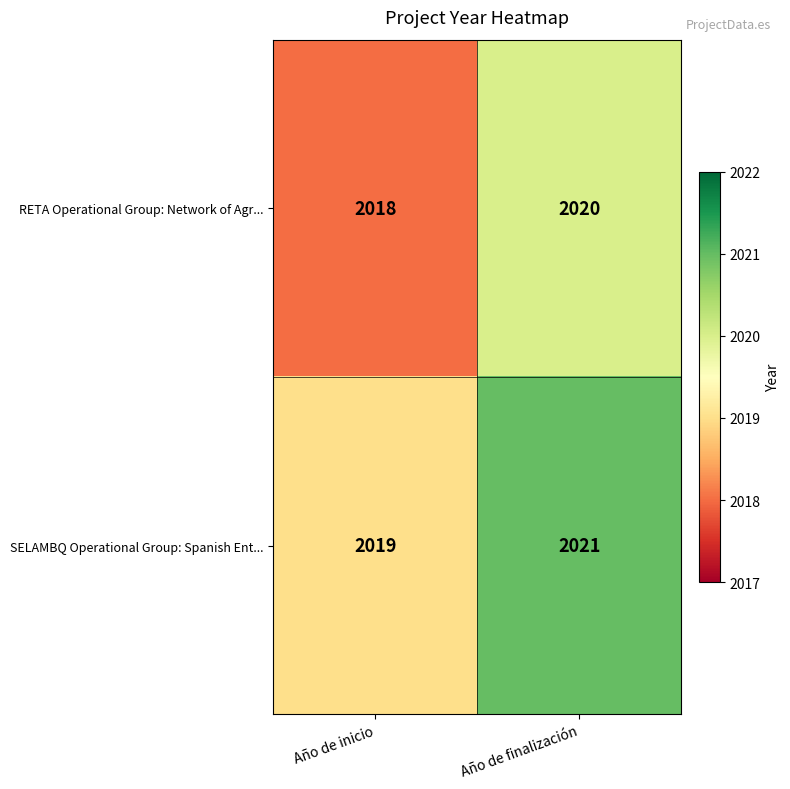

At which label does SELAMBQ Operational Group: Spanish Ent... reach its minimum?

Año de inicio